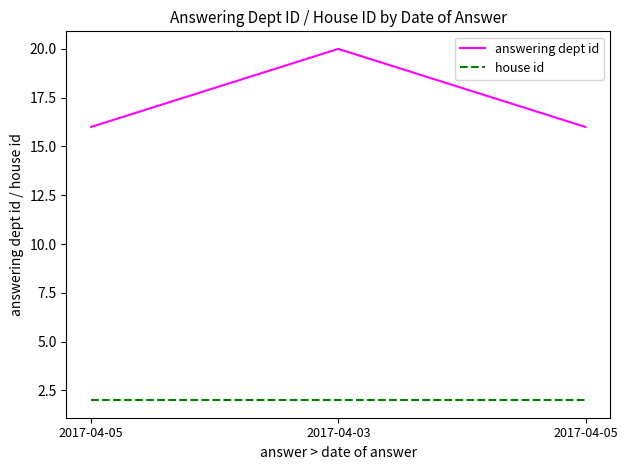

What is the approximate value of house id at 2017-04-05?

2